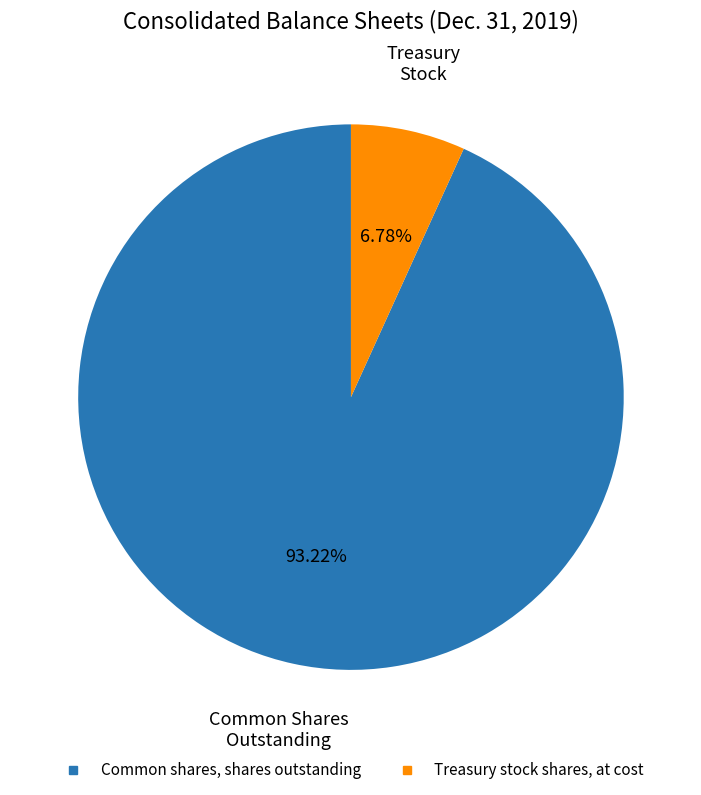

Which category has the biggest portion of the pie?

Common shares, shares outstanding